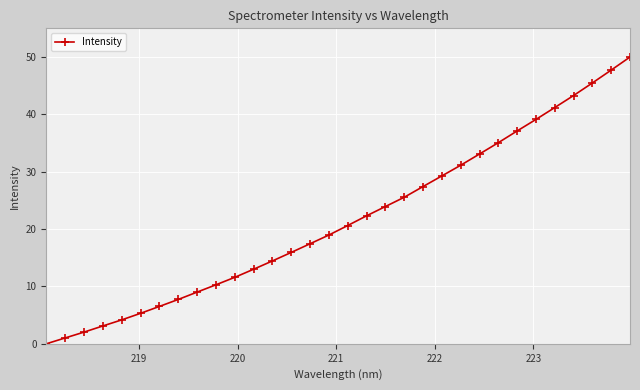

What is the difference between the maximum and minimum values?

50.0